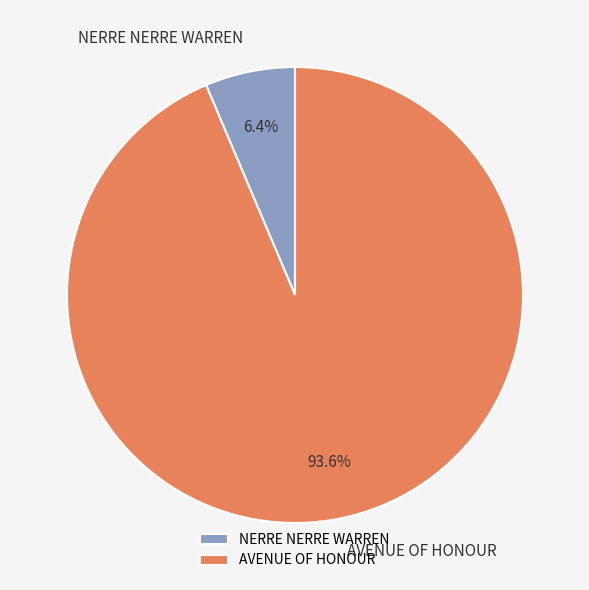

The NERRE NERRE WARREN slice represents 6% of the pie. True or false?

True